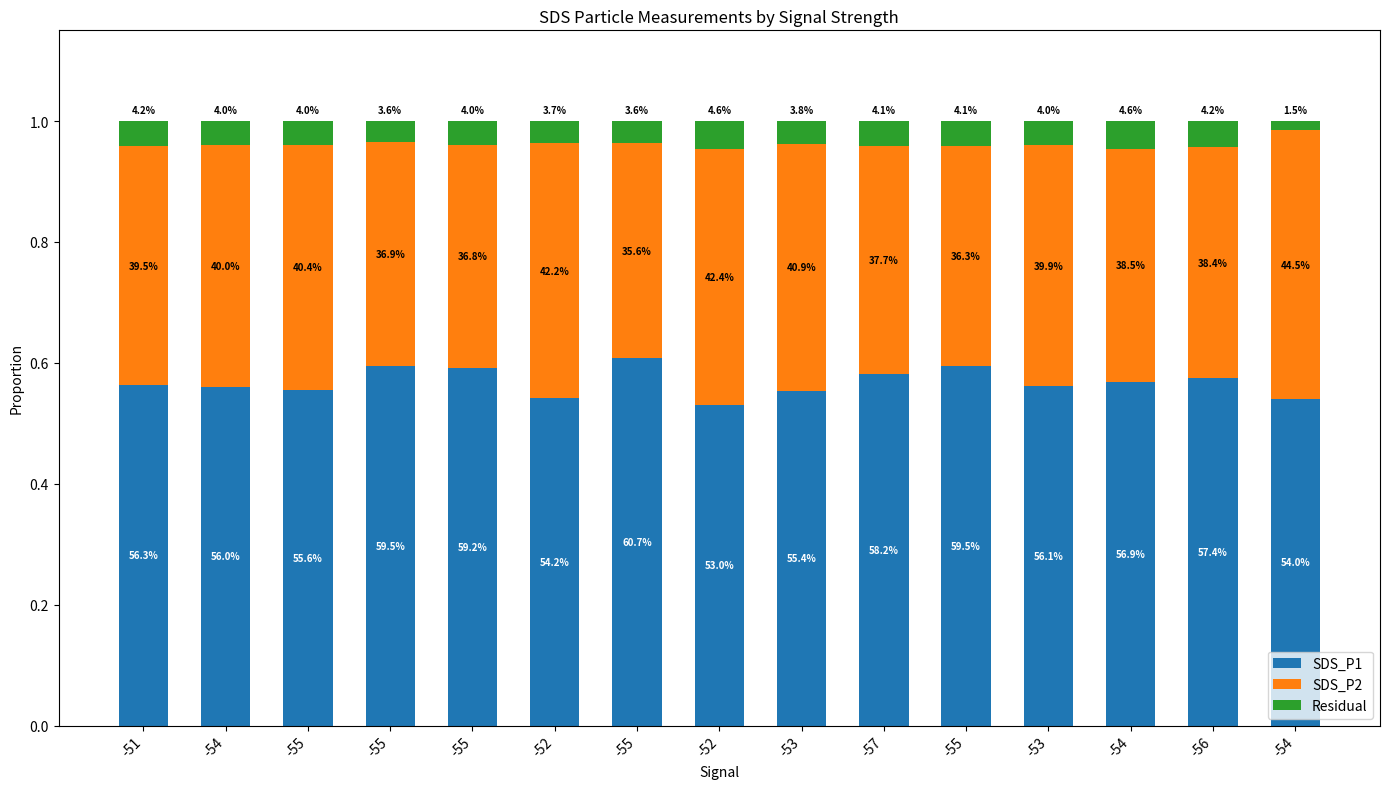

How many bars are there in total?

15